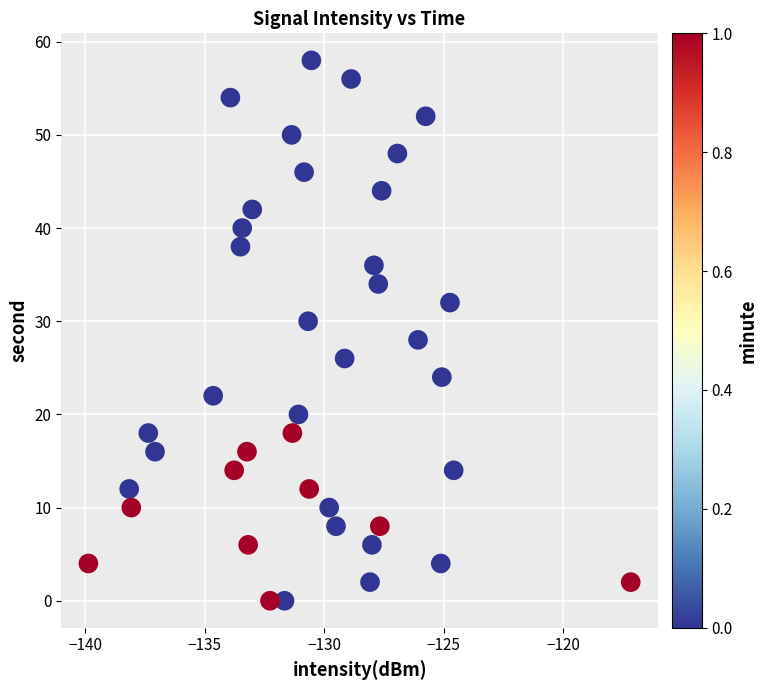

What is the range of Y values (max minus min)?

58